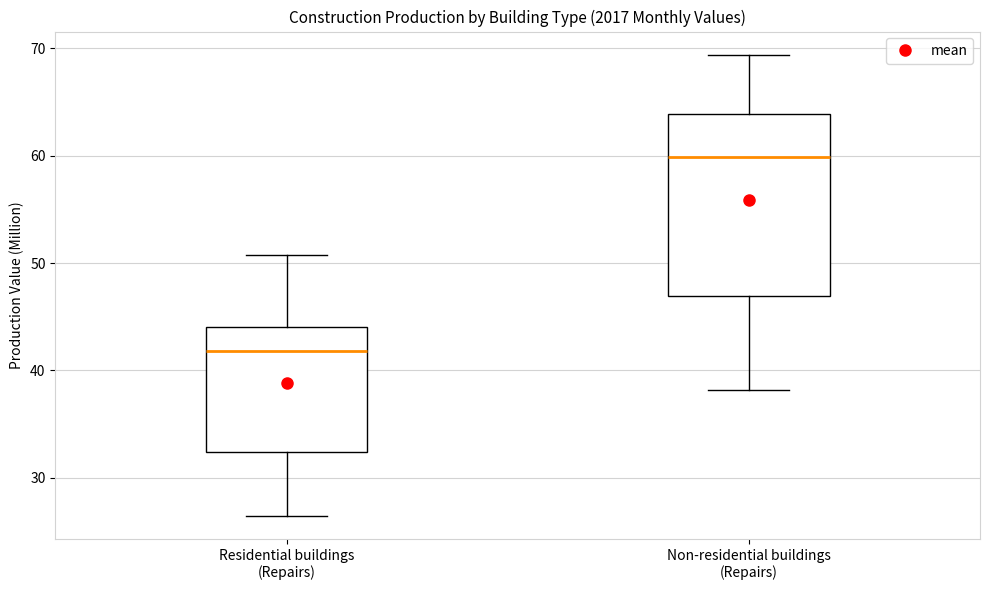

Reading left to right, transcribe this box plot: for each box, give where its median line is, the range the box spans, and where its two whiskers end, as read against the y-axis. The values are not printed on the chart, so give them approximately, as read against the axis.

Residential buildings (Repairs): median 42, box 32 to 44, whiskers 26 to 51
Non-residential buildings (Repairs): median 60, box 47 to 64, whiskers 38 to 69